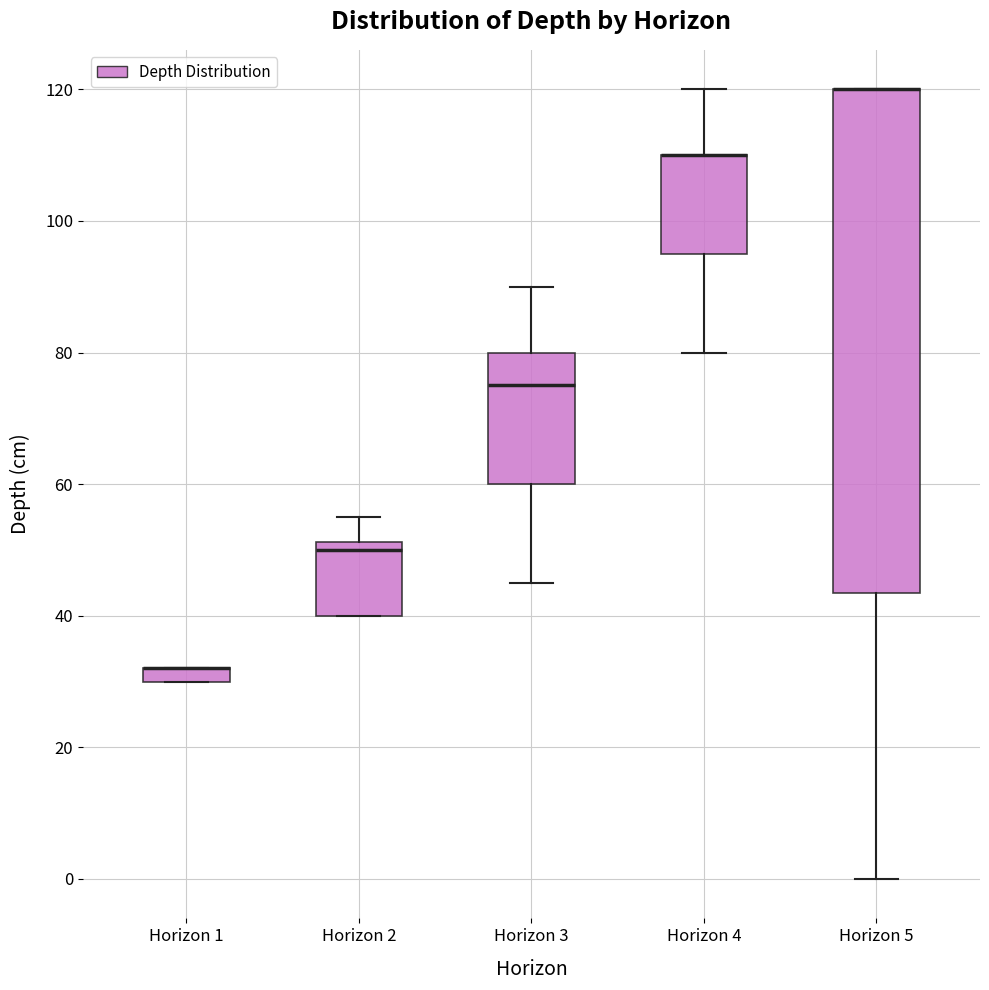

Where is the upper edge of the box for Horizon 1 on the y-axis? The values are not printed on the chart, so give them approximately, as read against the axis.

32